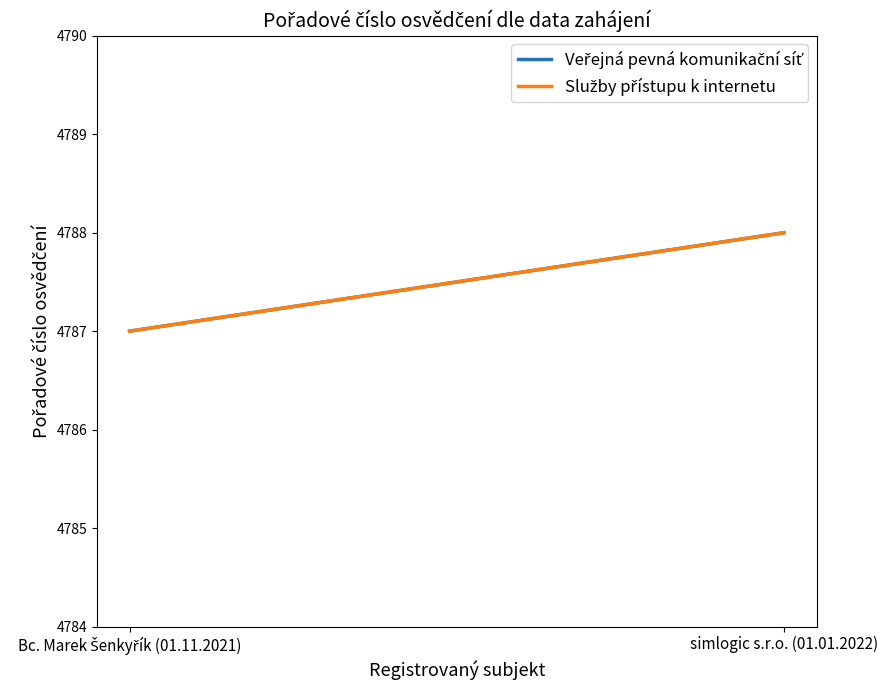

Count the Veřejná pevná komunikační síť values in the range 4787 to 4788.

2